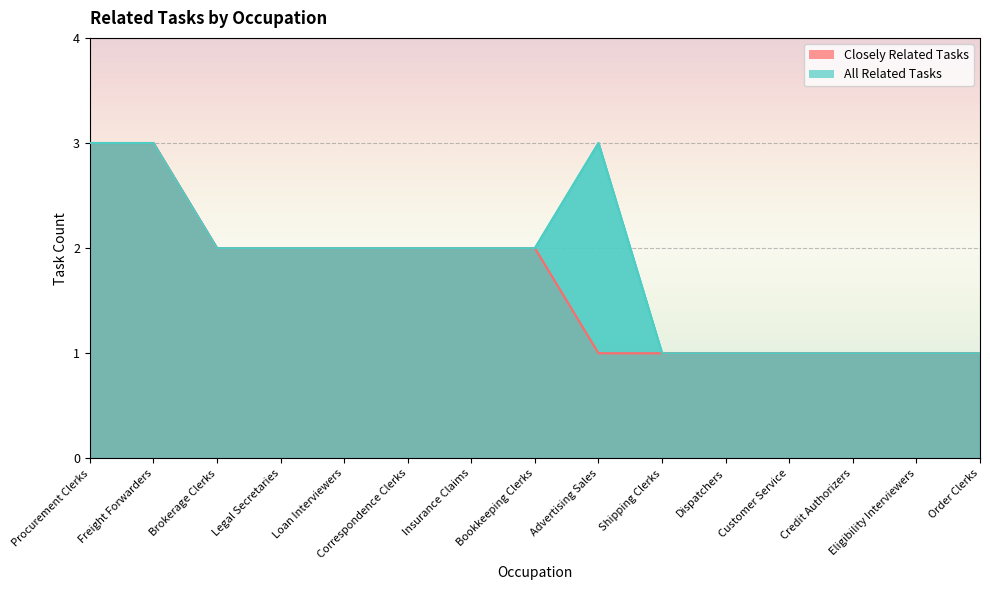

Rank the series by their average value, from highest to lowest.

All Related Tasks, Closely Related Tasks